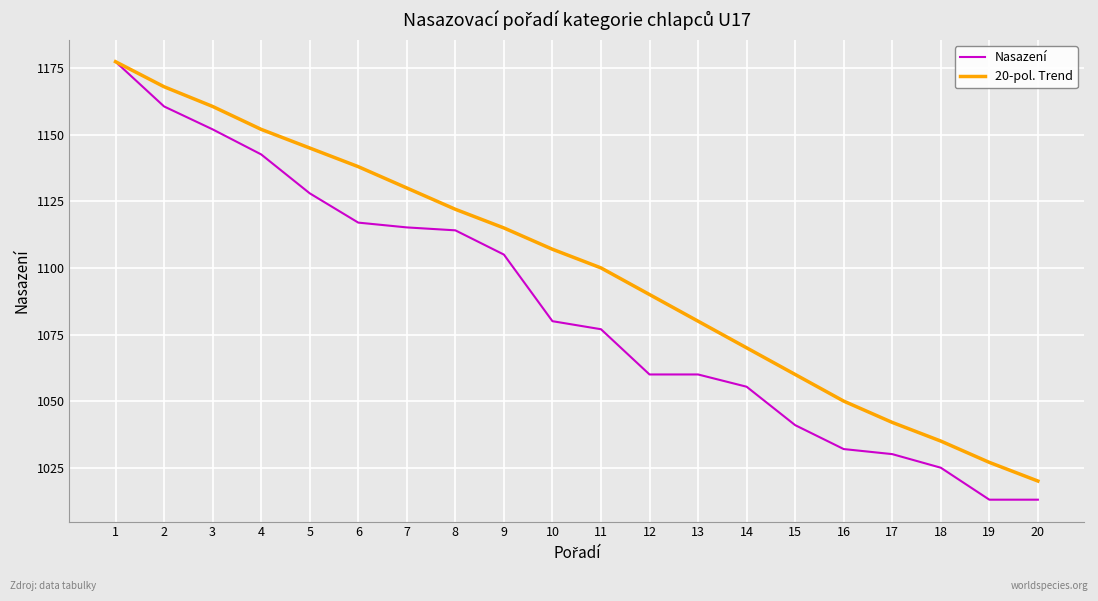

Rank the series at 10 from highest to lowest value.

20-pol. Trend, Nasazení